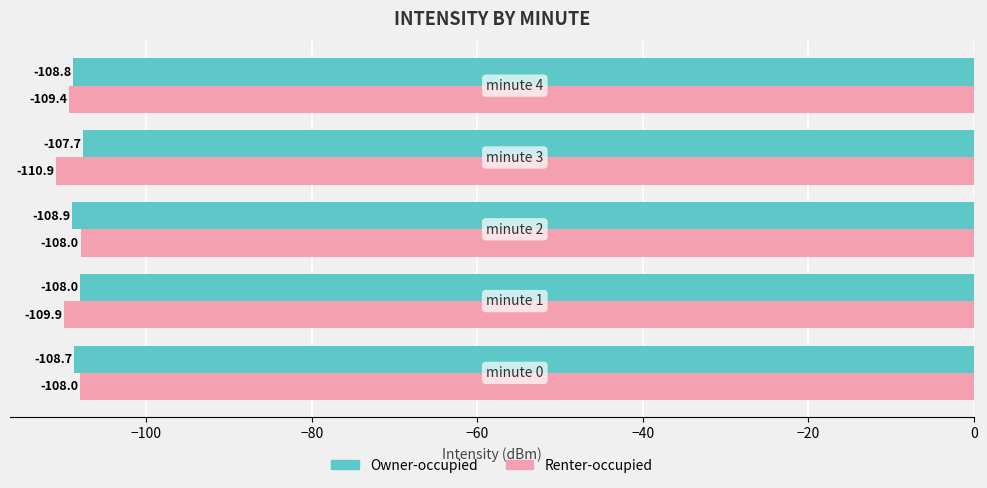

Which series has the largest range (max minus min)?

Renter-occupied